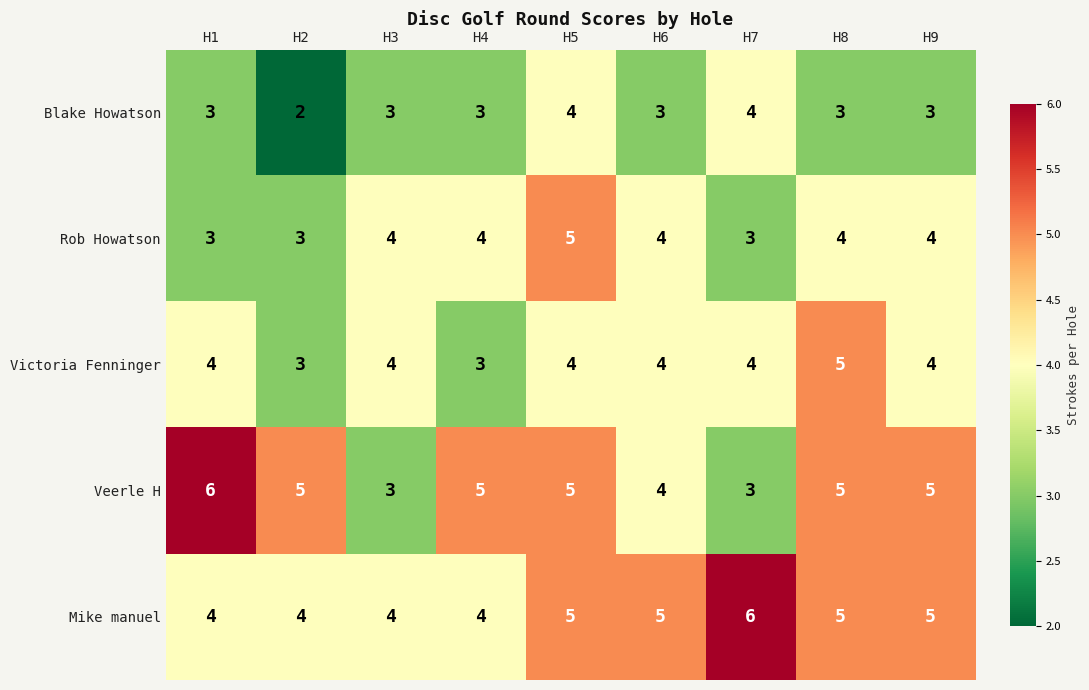

Which series has the largest total across all categories?

Mike manuel